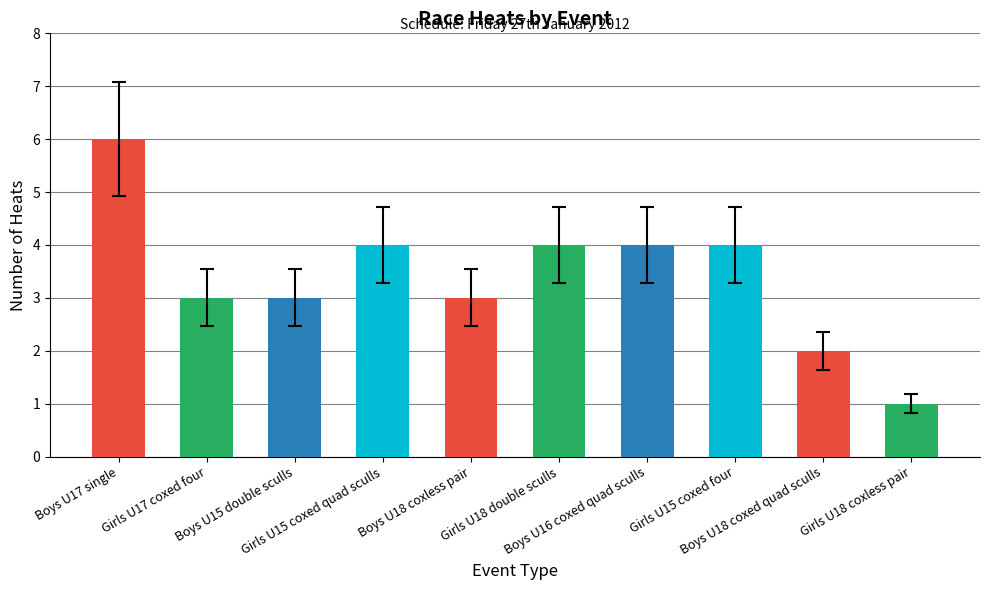

Count the number of data series in this chart.

1